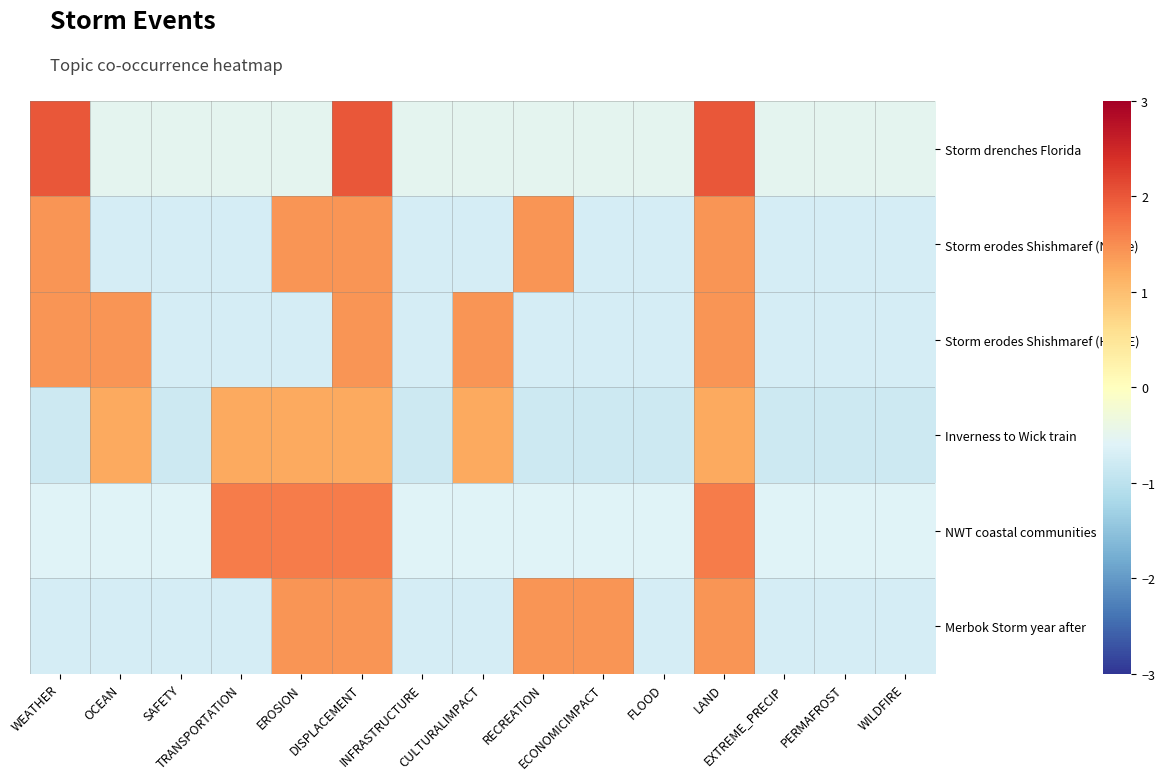

Which series has the largest total across all categories?

Storm erodes Shishmaref (Nome)